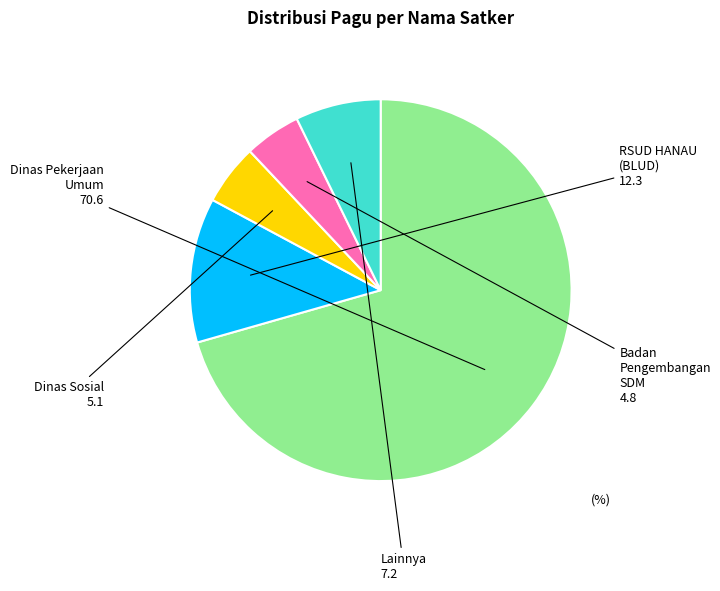

How many segments does this pie chart have?

5